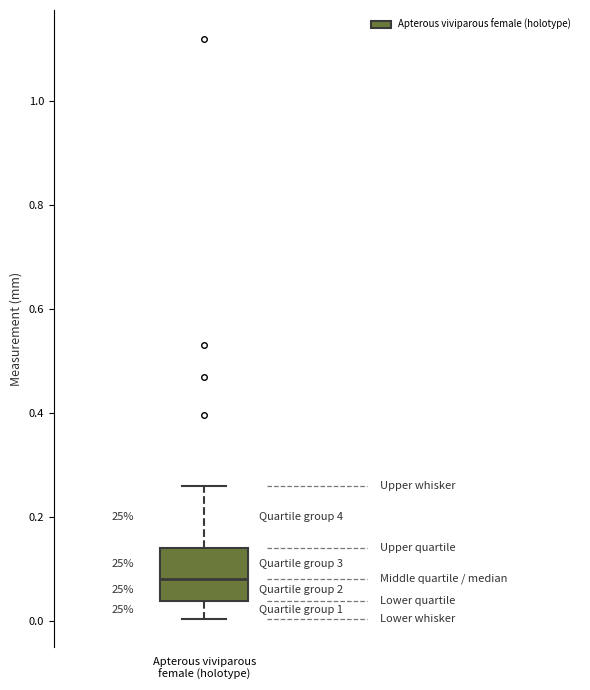

Where does the upper whisker of the box for Apterous viviparous female (holotype) end on the y-axis? The values are not printed on the chart, so give them approximately, as read against the axis.

0.26